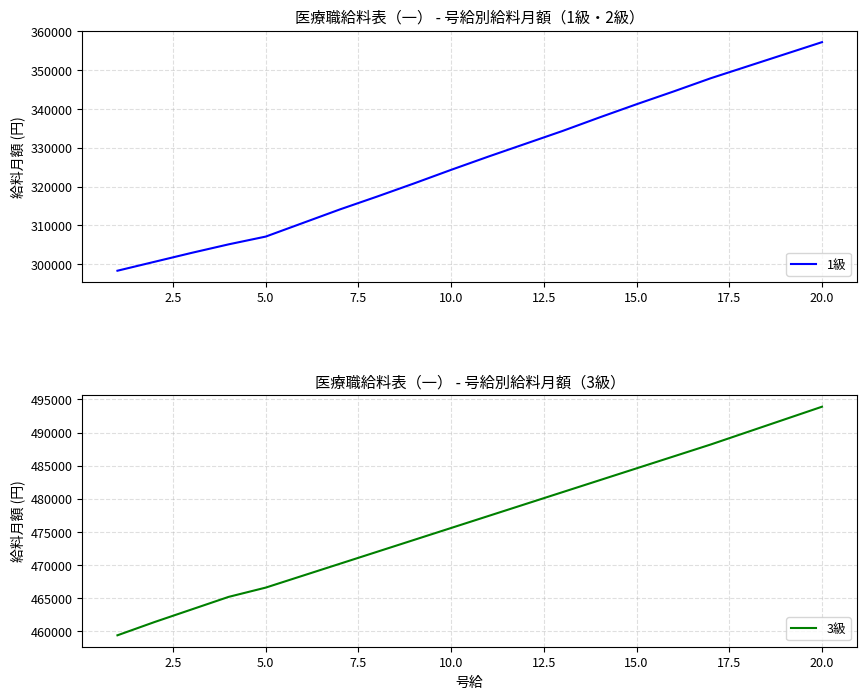

How many data points in 1級 are less than 327700?

10